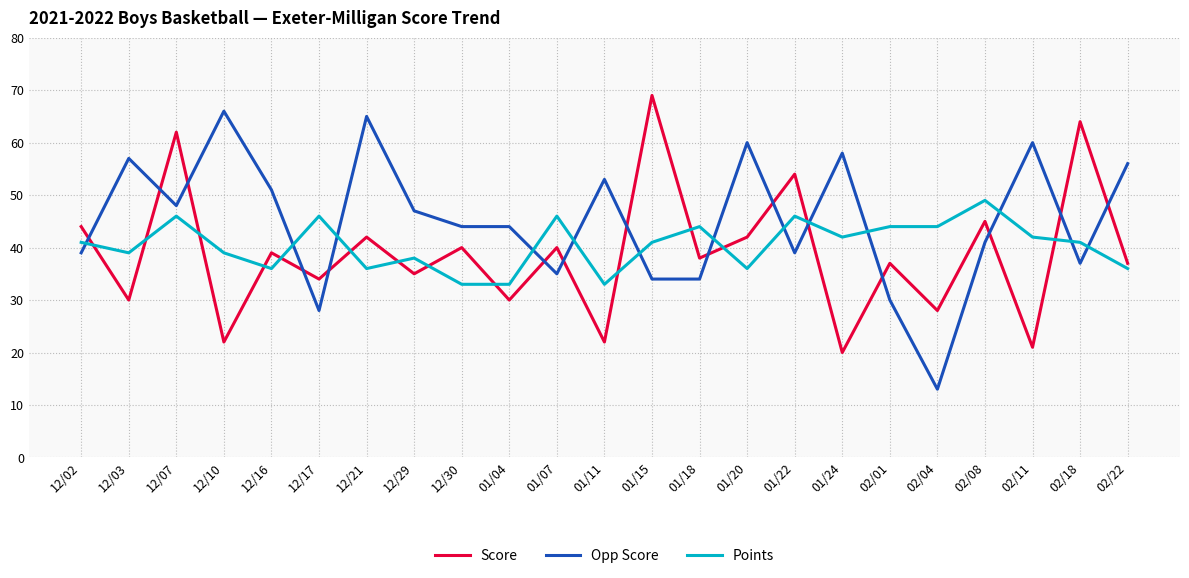

True or false: Score has a value of 73 at 01/20.

False